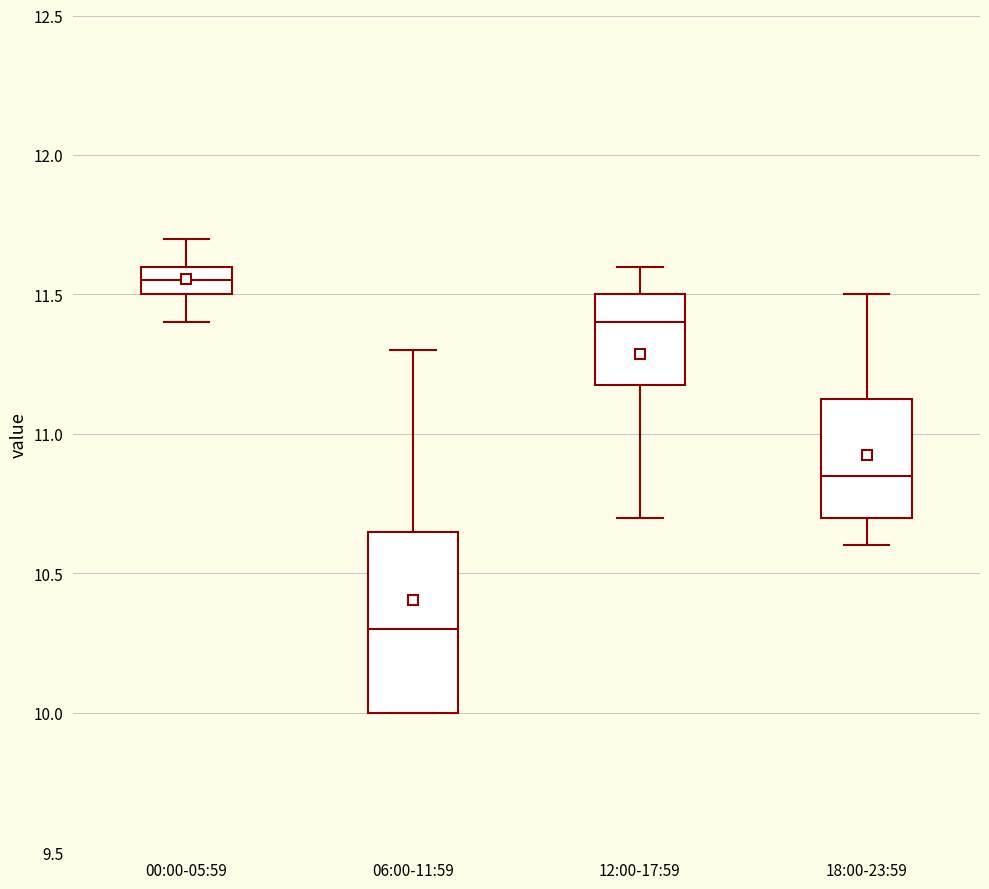

Which box is the tallest, from its lower edge to its upper edge?

06:00-11:59